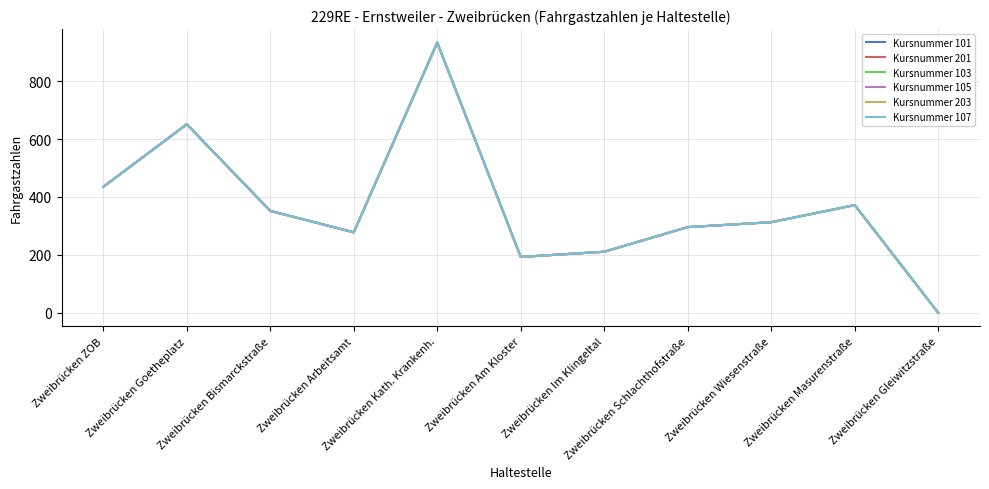

Is this an area chart (filled region under the line)?

No